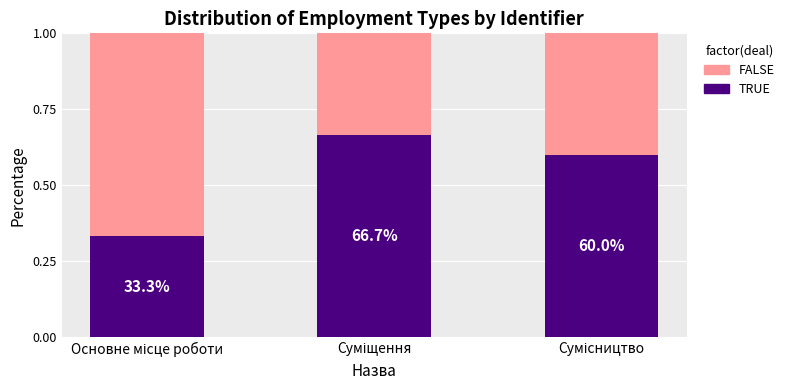

What is the label of the 3rd bar from the left?

Сумісництво